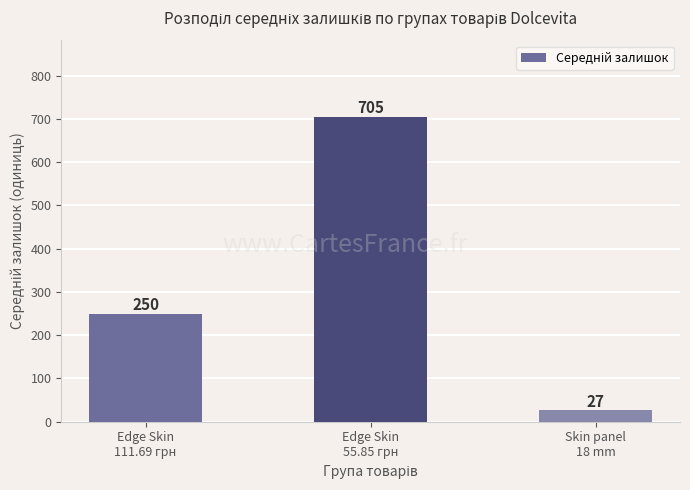

What is the sum of the values at Edge Skin
55.85 грн and Skin panel
18 mm?

732.7